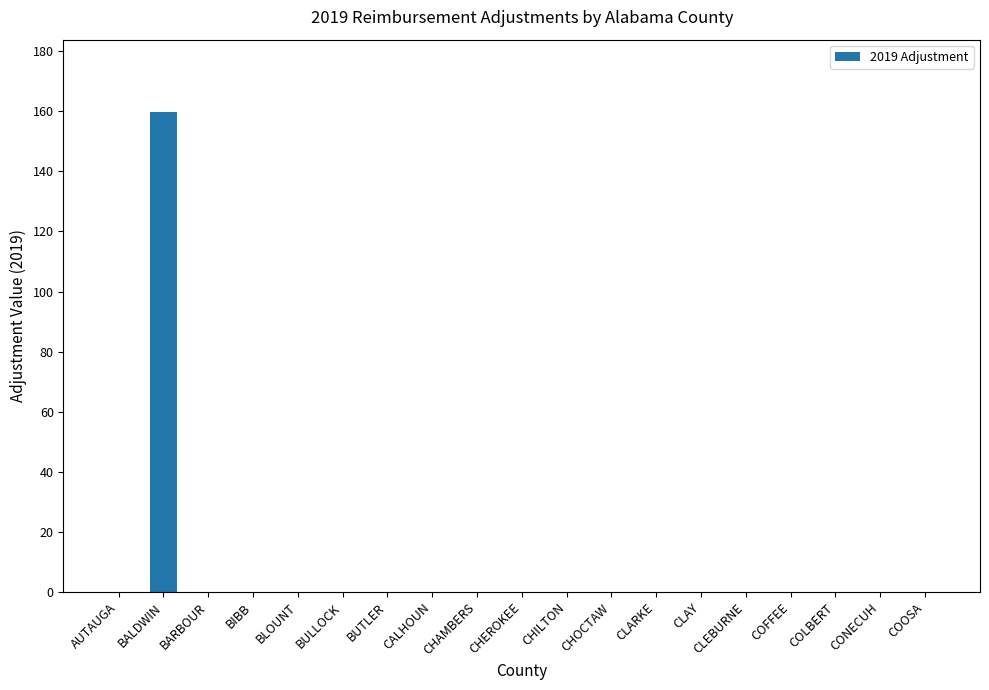

Which category has the highest value across all series?

BALDWIN